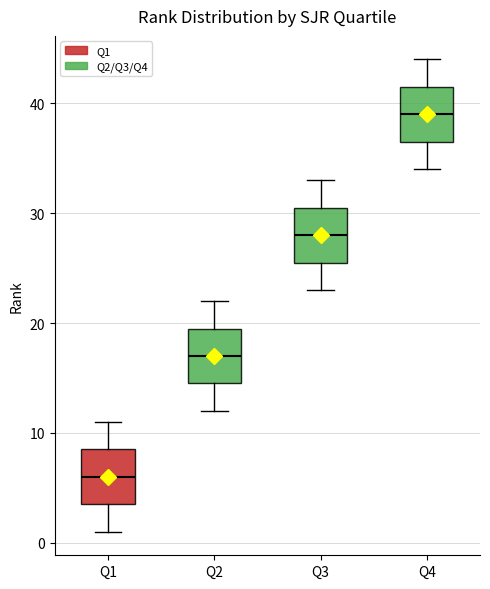

Where is the upper edge of the box for Q1 on the y-axis? The values are not printed on the chart, so give them approximately, as read against the axis.

9